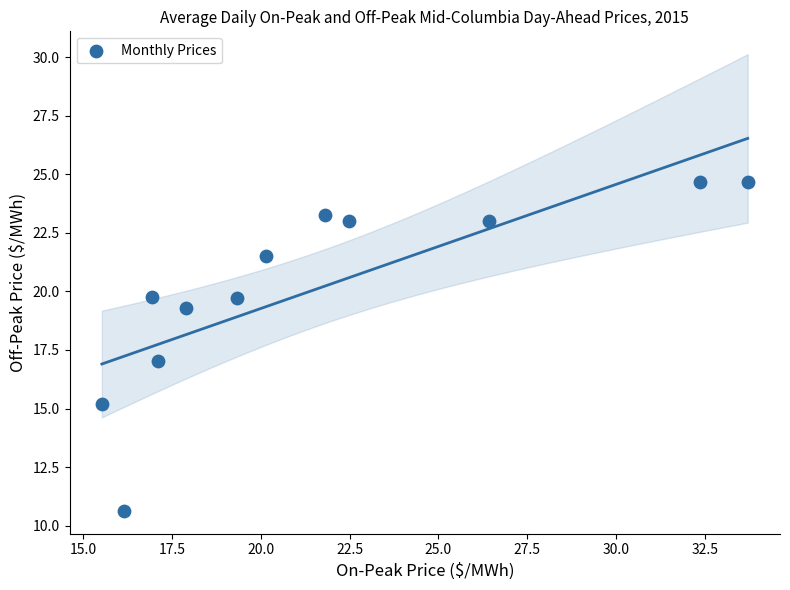

What is the range of X values (max minus min)?

18.2